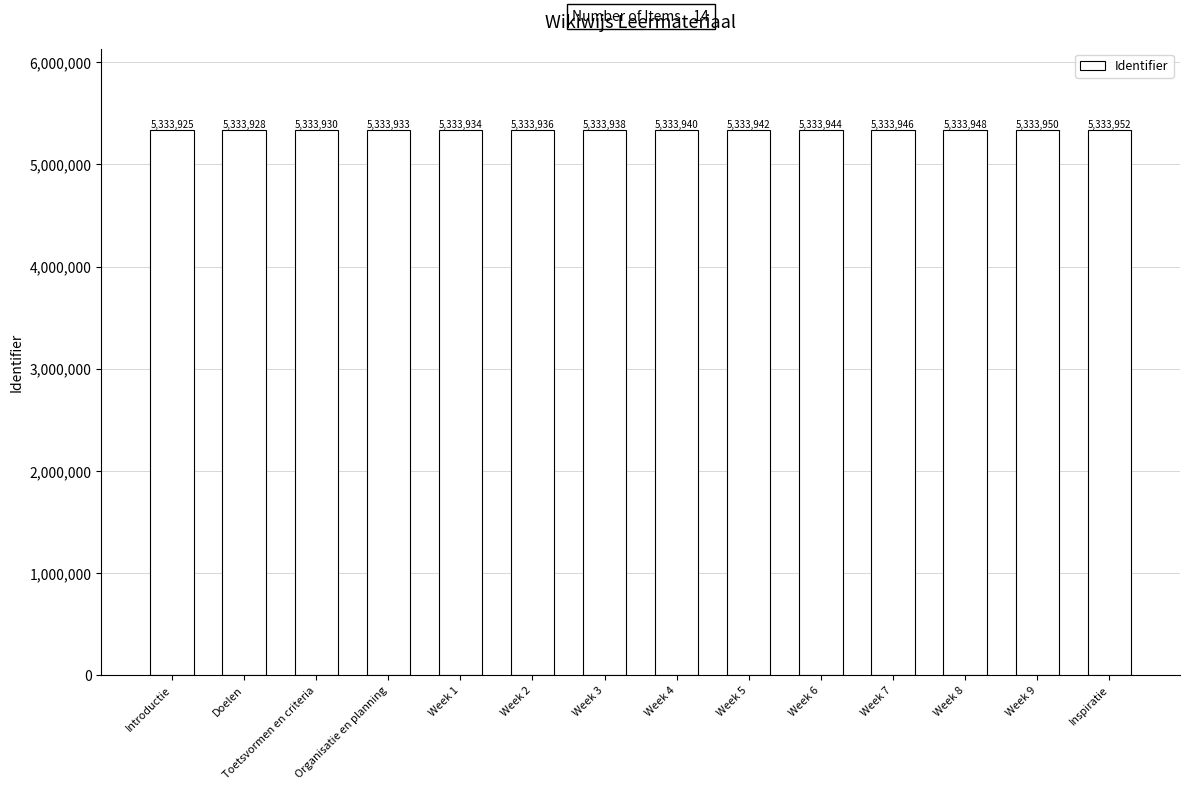

What is the ratio of the value at Week 8 to the value at Week 9?

1.0